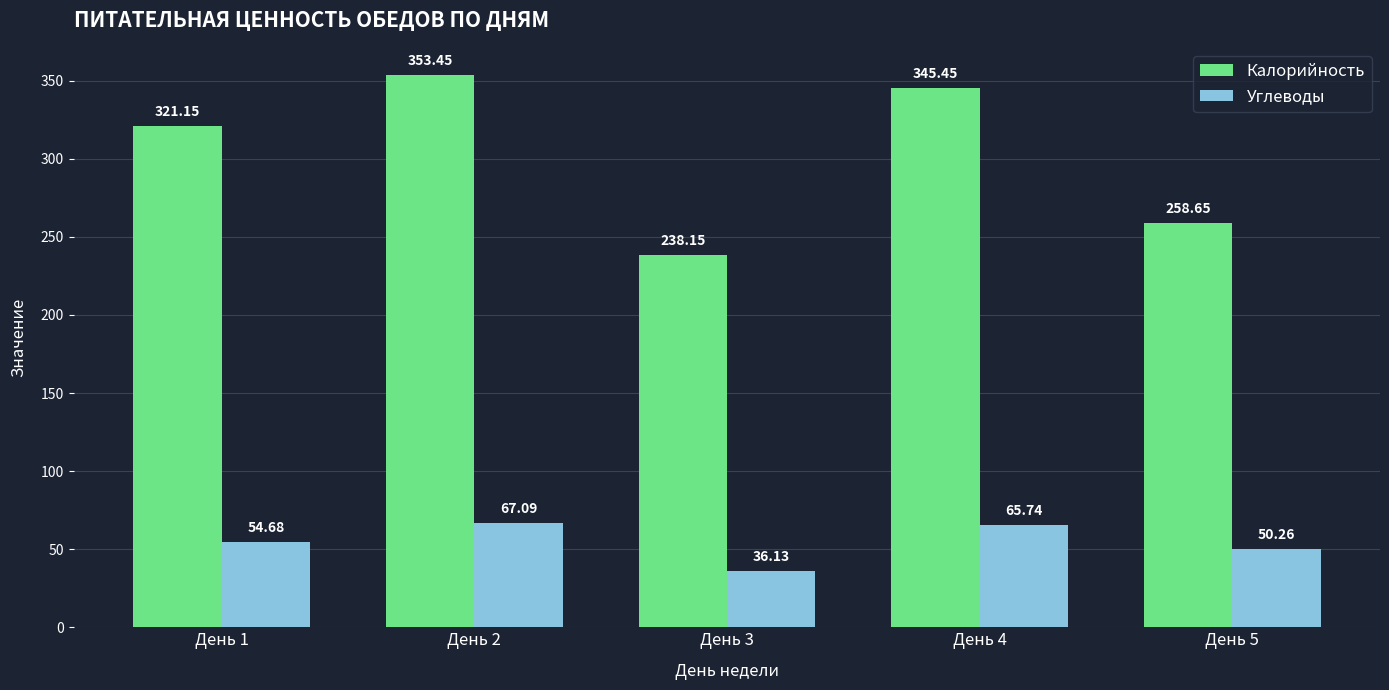

Is the value of Калорийность at День 3 greater than the value of Углеводы at День 2?

Yes